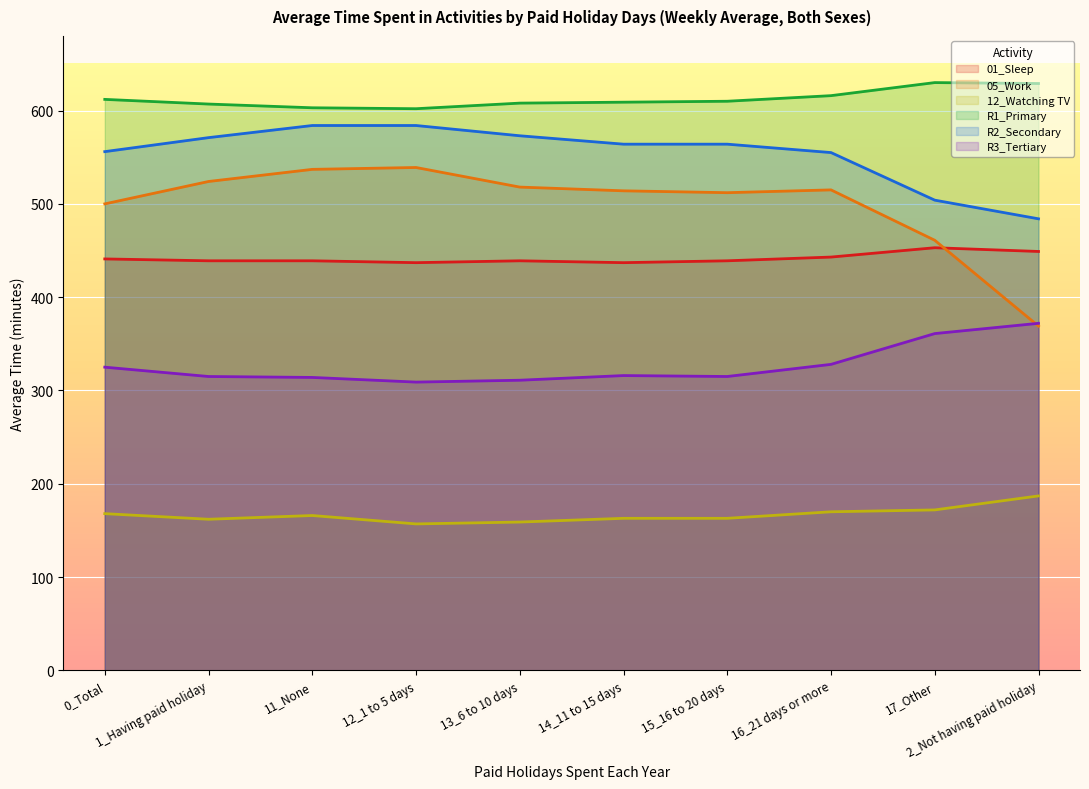

Which series changed the most between 11_None and 12_1 to 5 days?

12_Watching TV